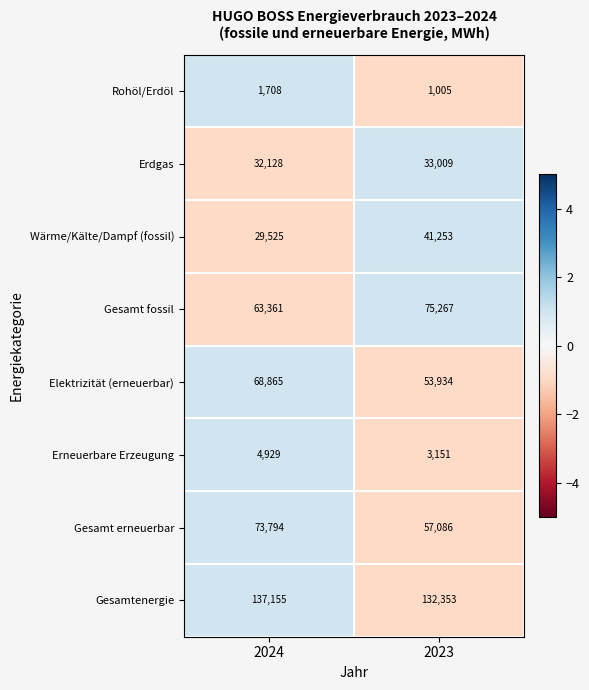

Count the number of data series in this chart.

8